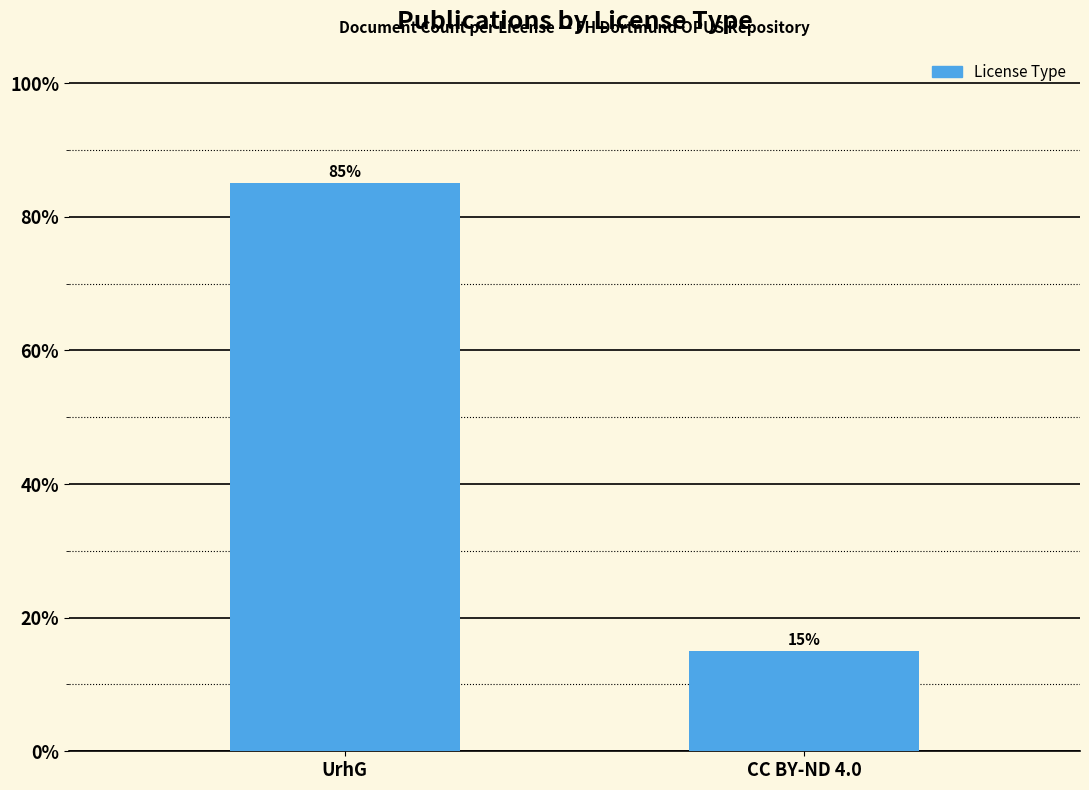

Rank the categories by value from highest to lowest.

UrhG, CC BY-ND 4.0